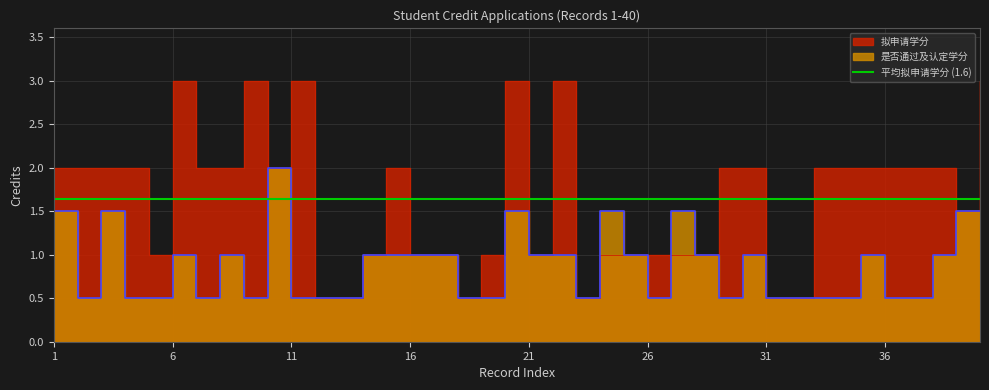

What is the sum of the 拟申请学分 values at 33 and 34?

4.0